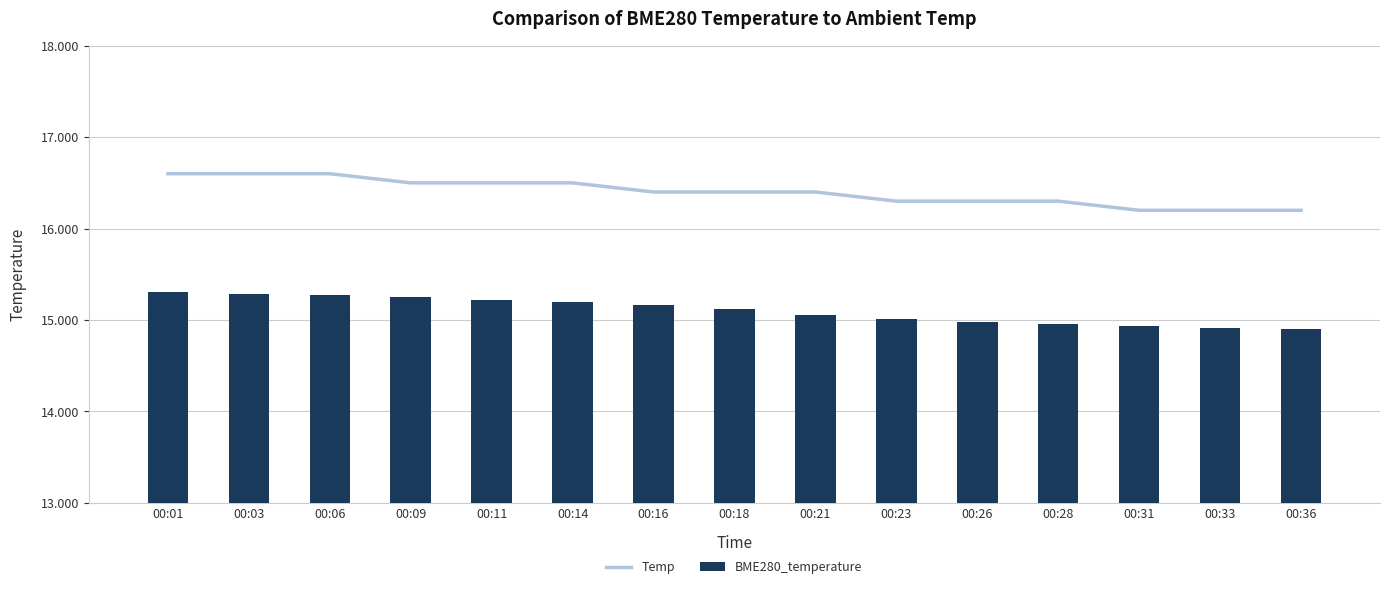

Which series has the largest total across all categories?

Temp